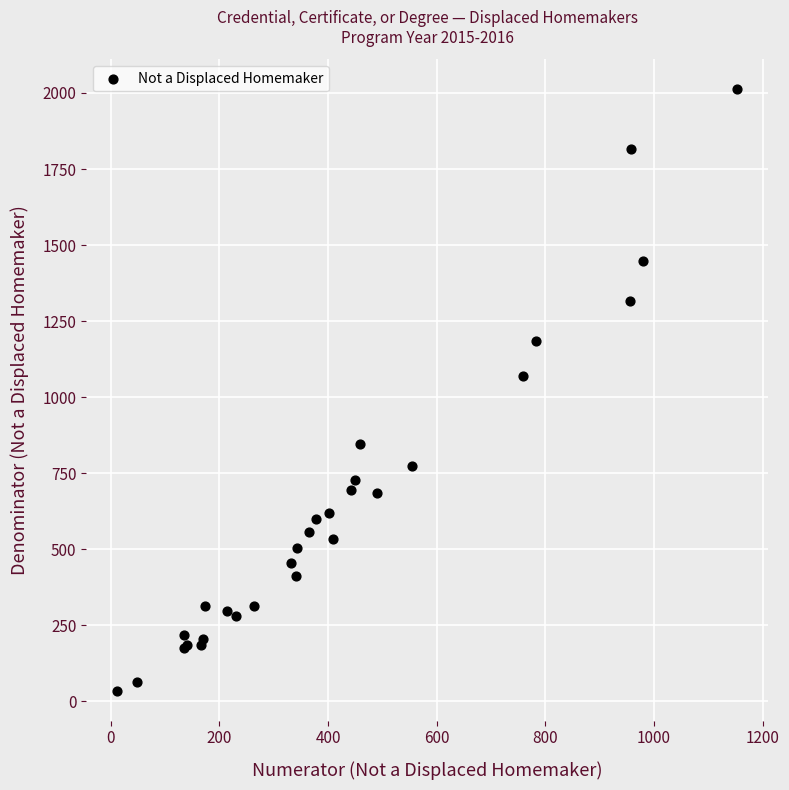

What Y value in the scatter plot is closest to 1023?

1071